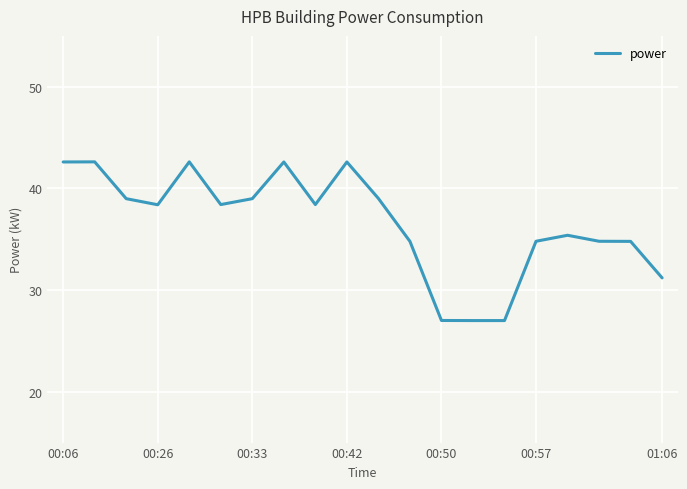

What is the maximum value shown in the chart?

42.6